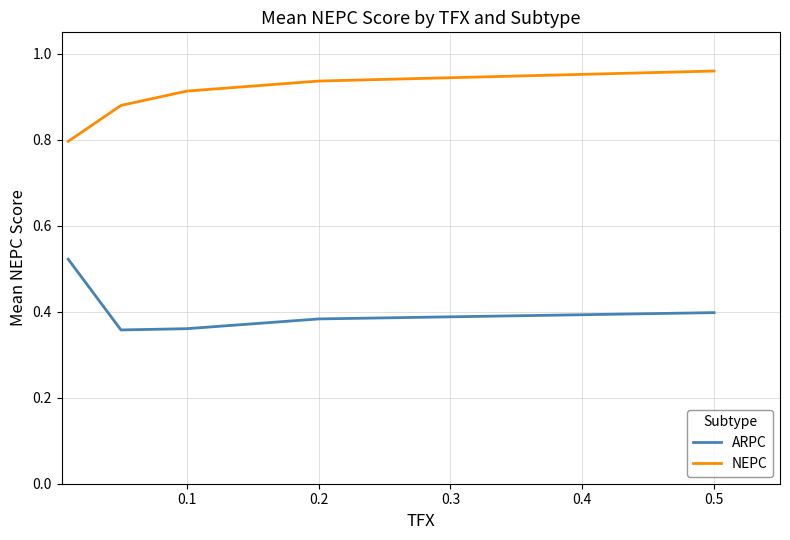

What is the lowest value of the NEPC series?

0.8